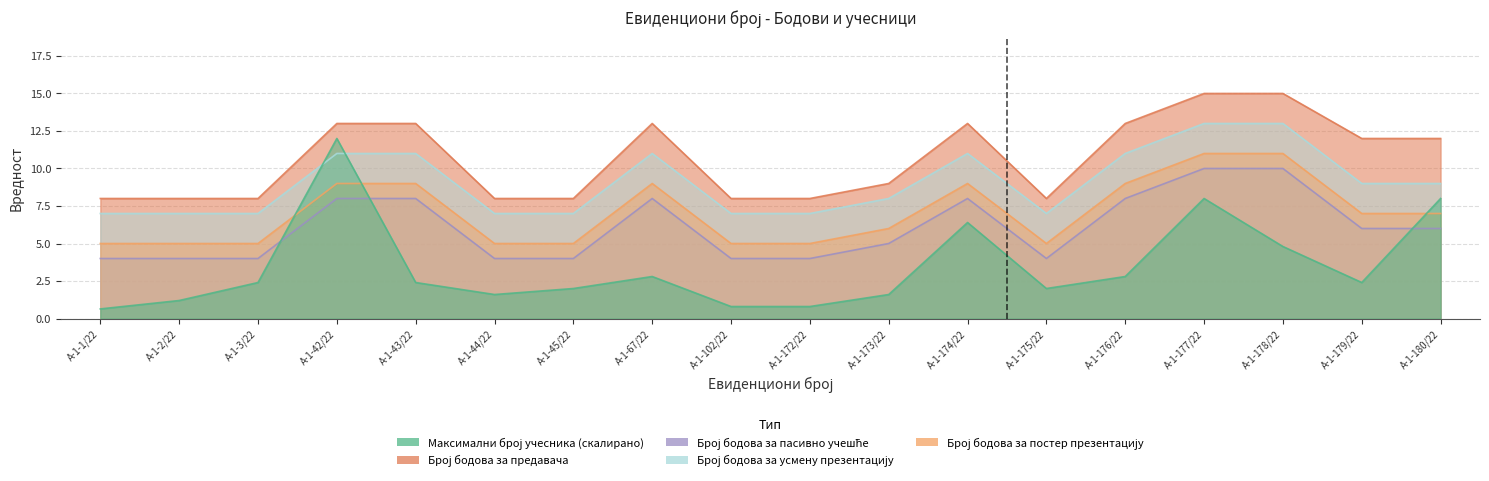

What is the value of the Број бодова за пасивно учешће point at the 17th from the left?

6.0